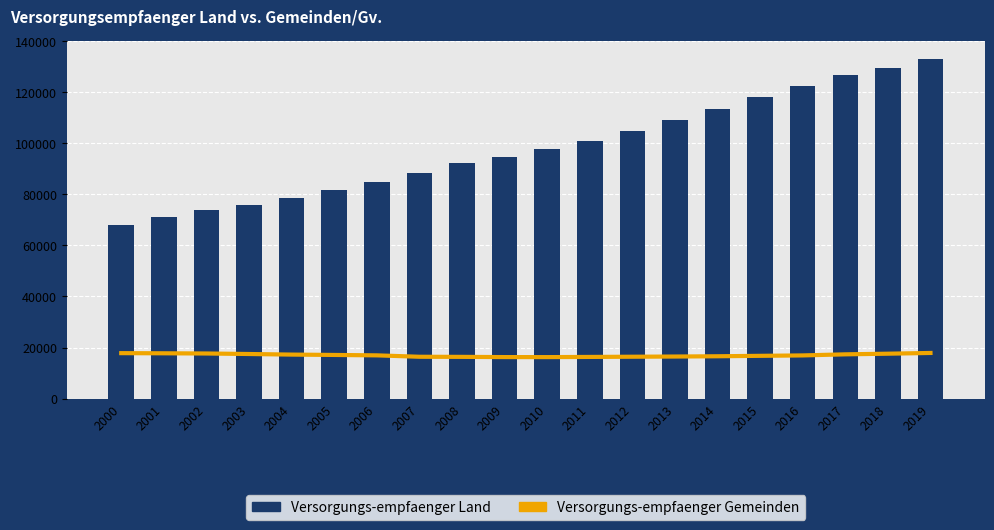

At which label is Versorgungs-empfaenger Land closest to 100647?

2011